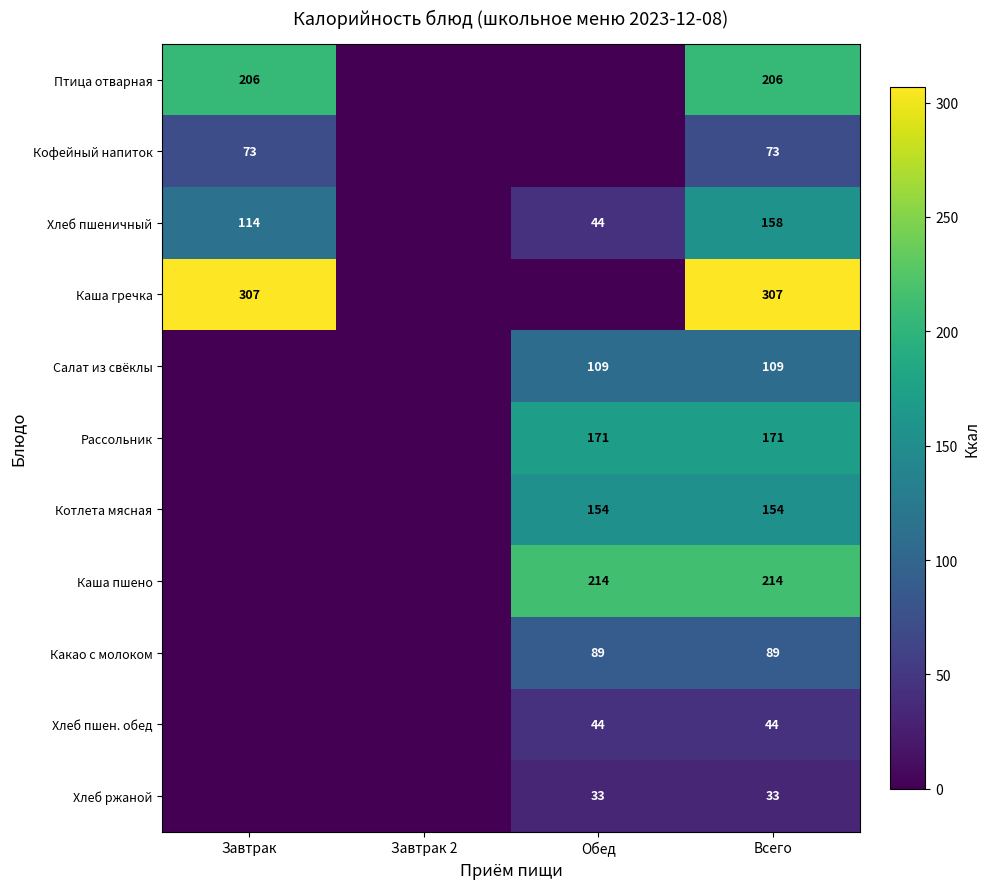

What is the spread (max minus min) of values at Всего?

274